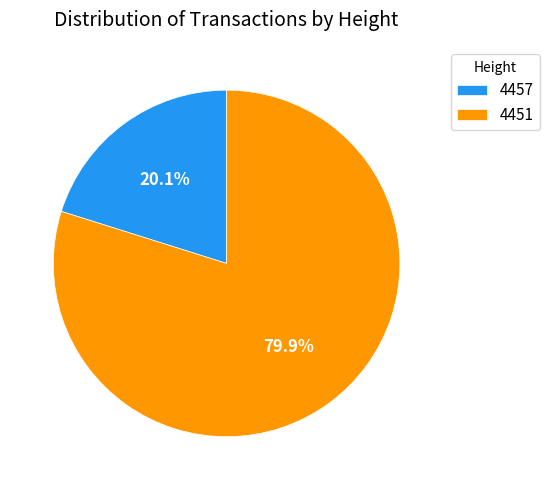

What percentage is the 4451 slice, to the nearest percent?

80%